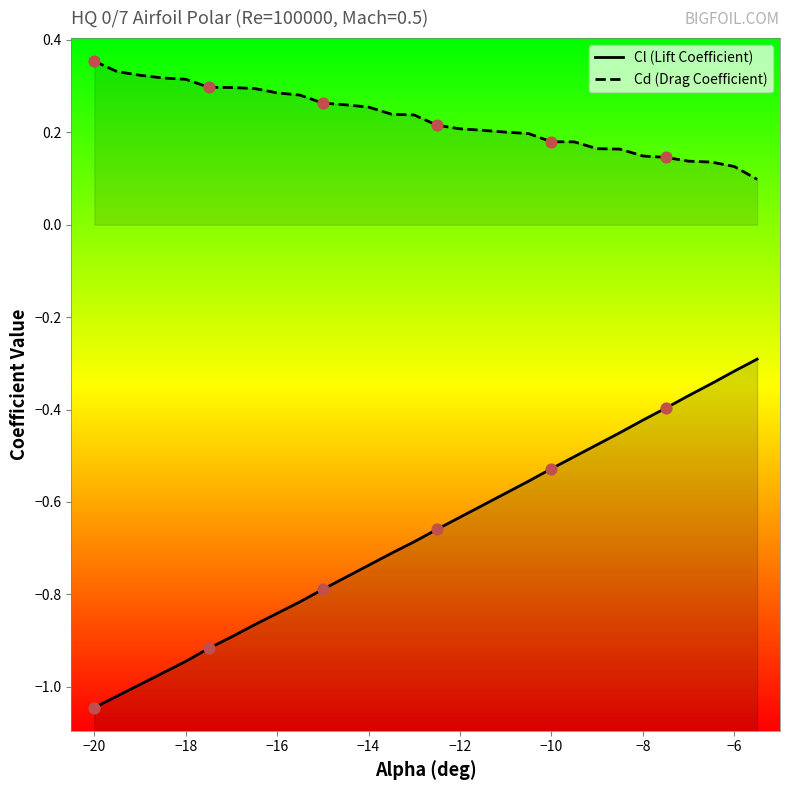

Which series has the largest total across all categories?

Cd (Drag Coefficient)